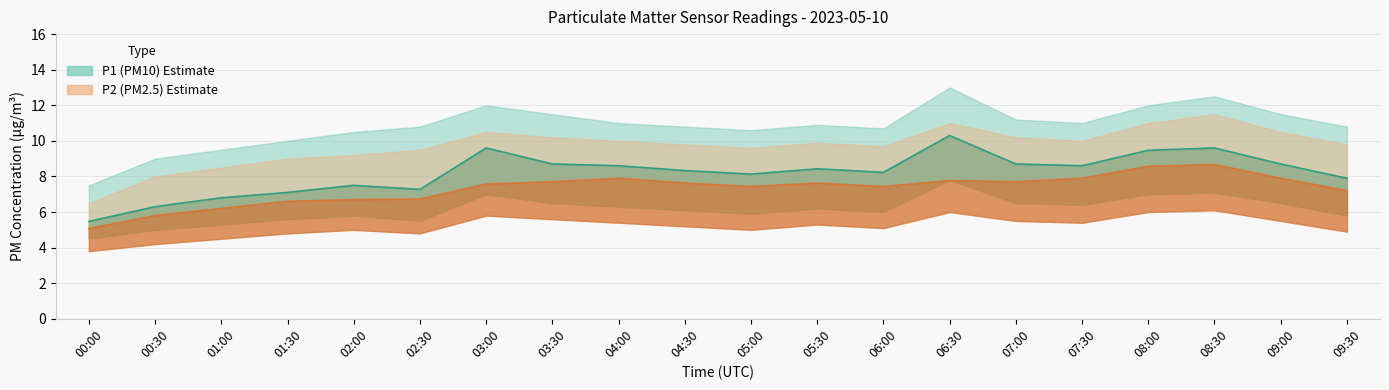

True or false: P1 and P2 intersect in this chart.

False